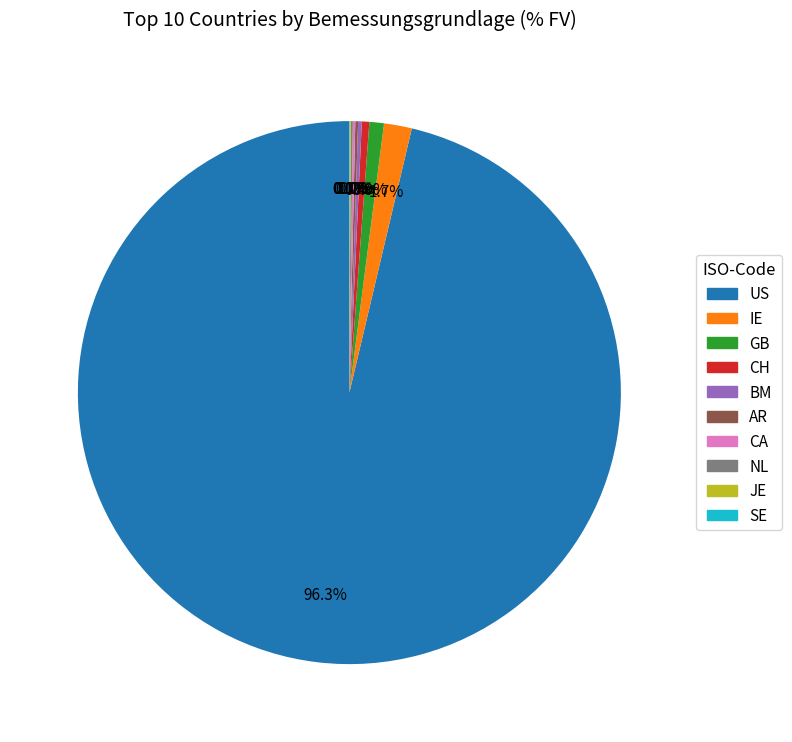

Which category accounts for the majority?

US